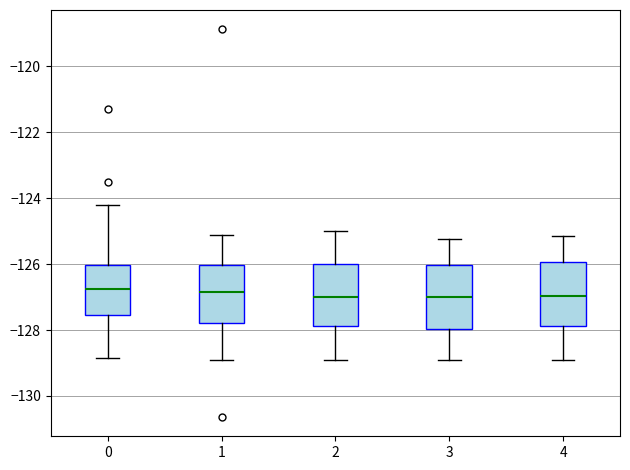

Reading left to right, read every box against the y-axis: the position of its median line, the range the box covers, and the ends of its whiskers. The values are not printed on the chart, so give them approximately, as read against the axis.

0: median -126.8, box -127.6 to -126.0, whiskers -128.8 to -124.2
1: median -126.8, box -127.8 to -126.0, whiskers -129.0 to -125.2
2: median -127.0, box -127.8 to -126.0, whiskers -129.0 to -125.0
3: median -127.0, box -128.0 to -126.0, whiskers -129.0 to -125.2
4: median -127.0, box -127.8 to -126.0, whiskers -129.0 to -125.2